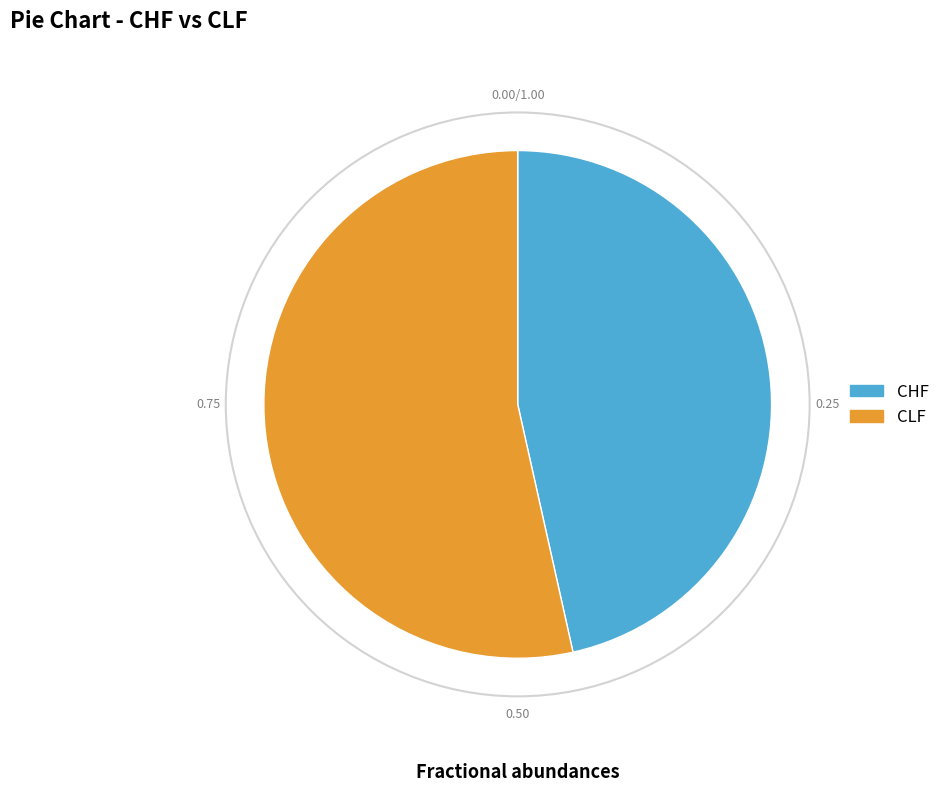

Is the sum of CHF and CLF greater than half?

Yes